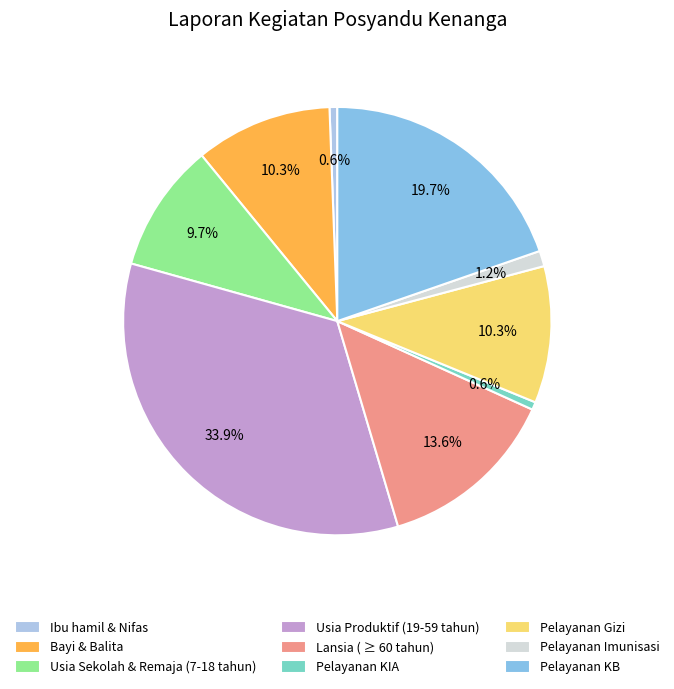

Which has a higher value, Pelayanan Imunisasi or Pelayanan KB?

Pelayanan KB